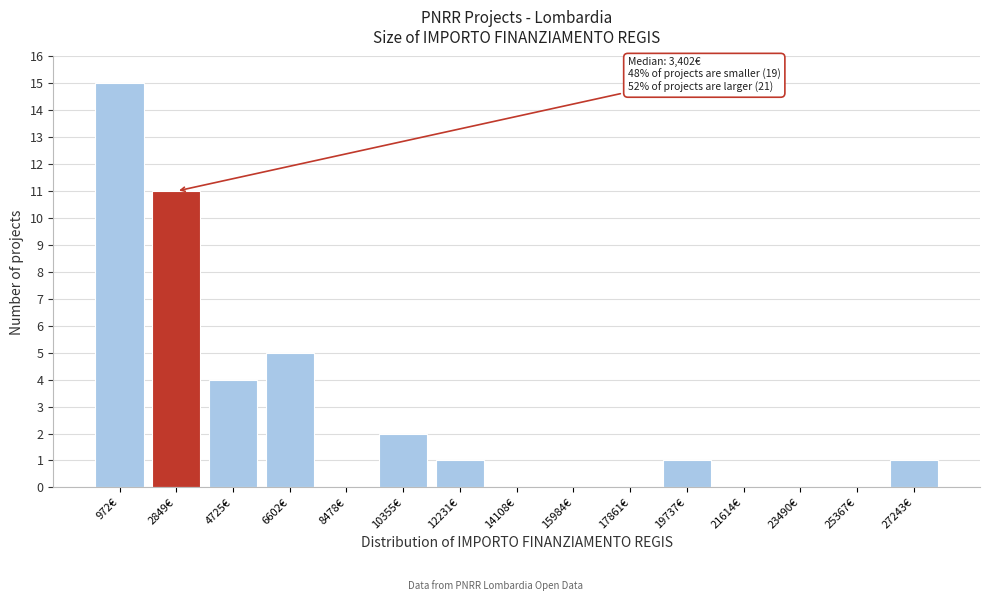

Reading left to right, what are all the values shown in this chart?

972€=15	2849€=11	4725€=4	6602€=5	8478€=0	10355€=2	12231€=1	14108€=0	15984€=0	17861€=0	19737€=1	21614€=0	23490€=0	25367€=0	27243€=1